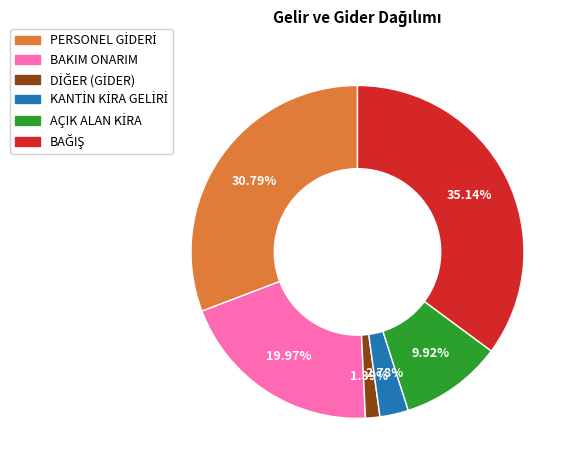

Does any single category account for the majority?

No